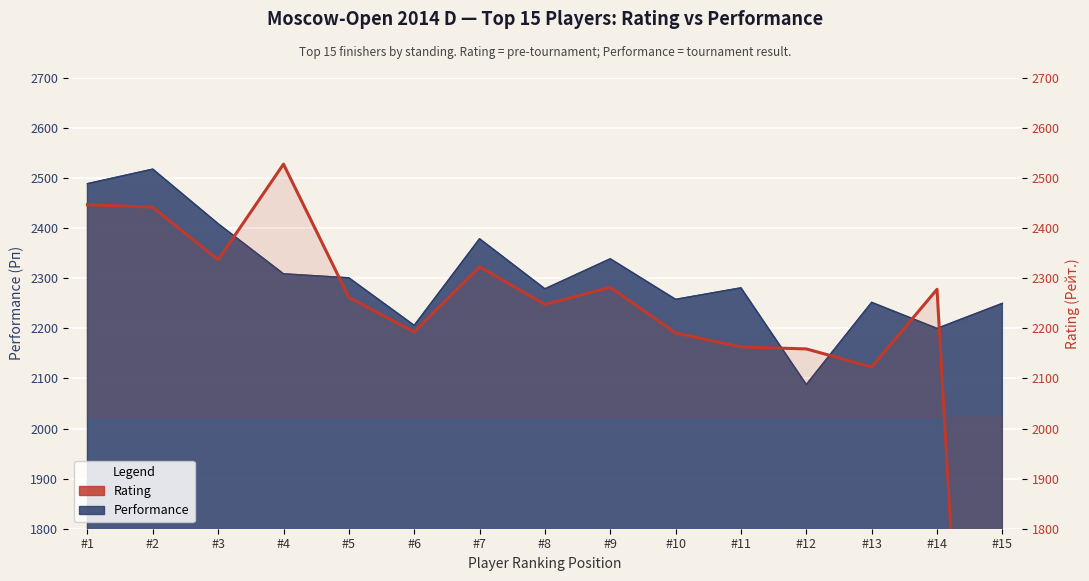

What is the value of the 13th point from the left?

2123